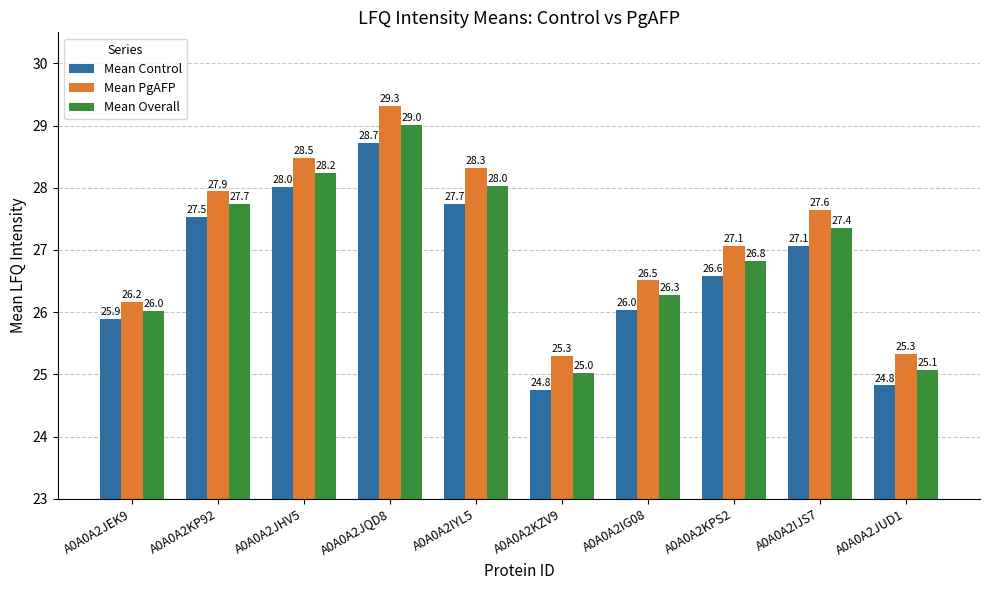

What is the lowest value of the Mean Control series?

24.8